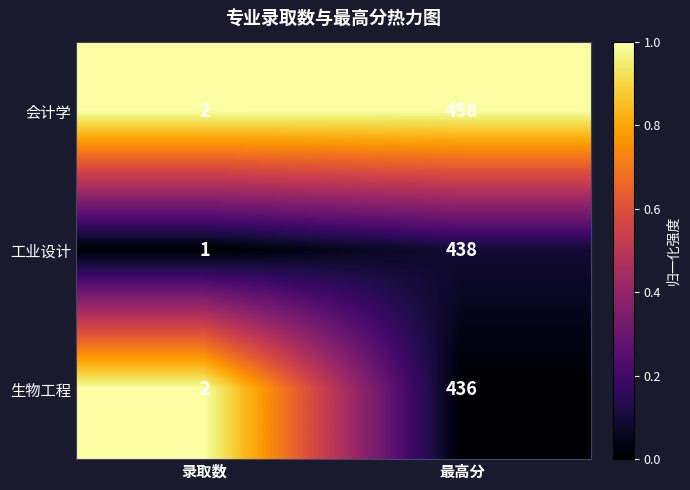

What is the difference between the 生物工程 values at 录取数 and 最高分?

434